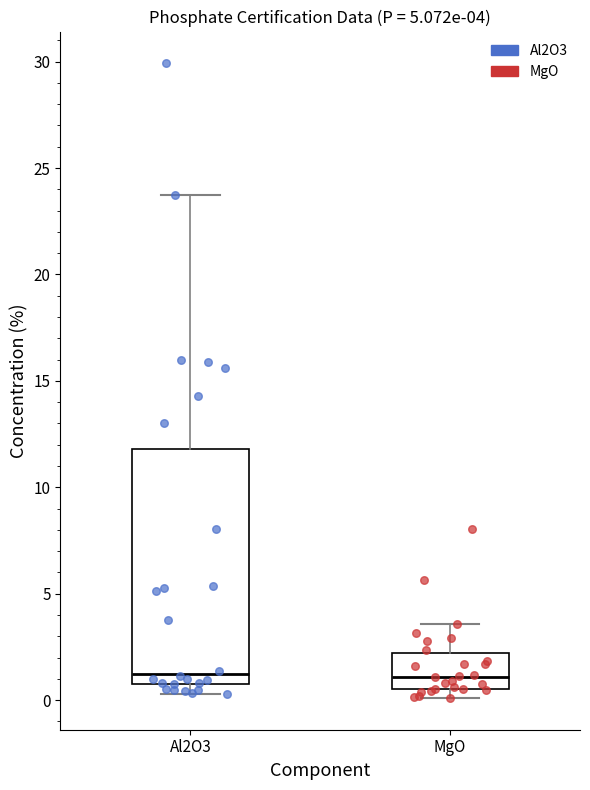

Which box is the tallest, from its lower edge to its upper edge?

Al2O3